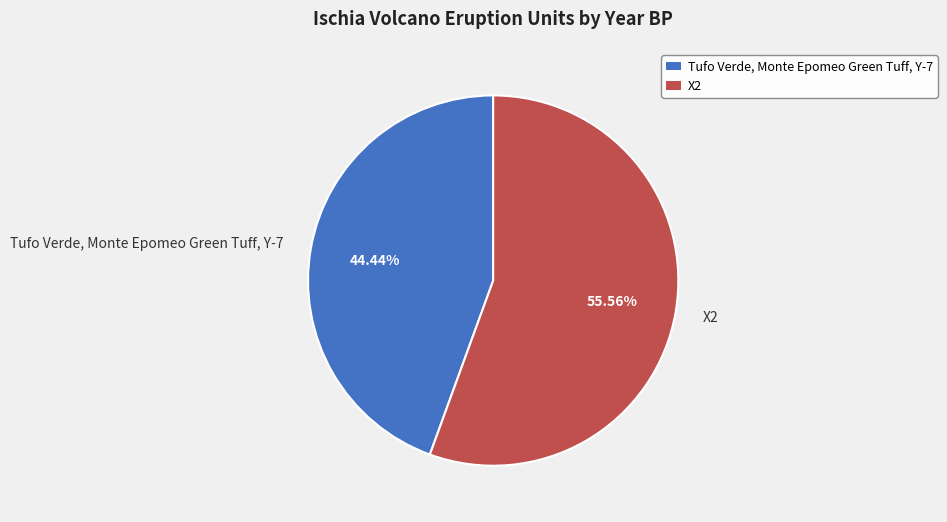

To the nearest percent, what is the combined percentage of X2 and Tufo Verde, Monte Epomeo Green Tuff, Y-7?

100%